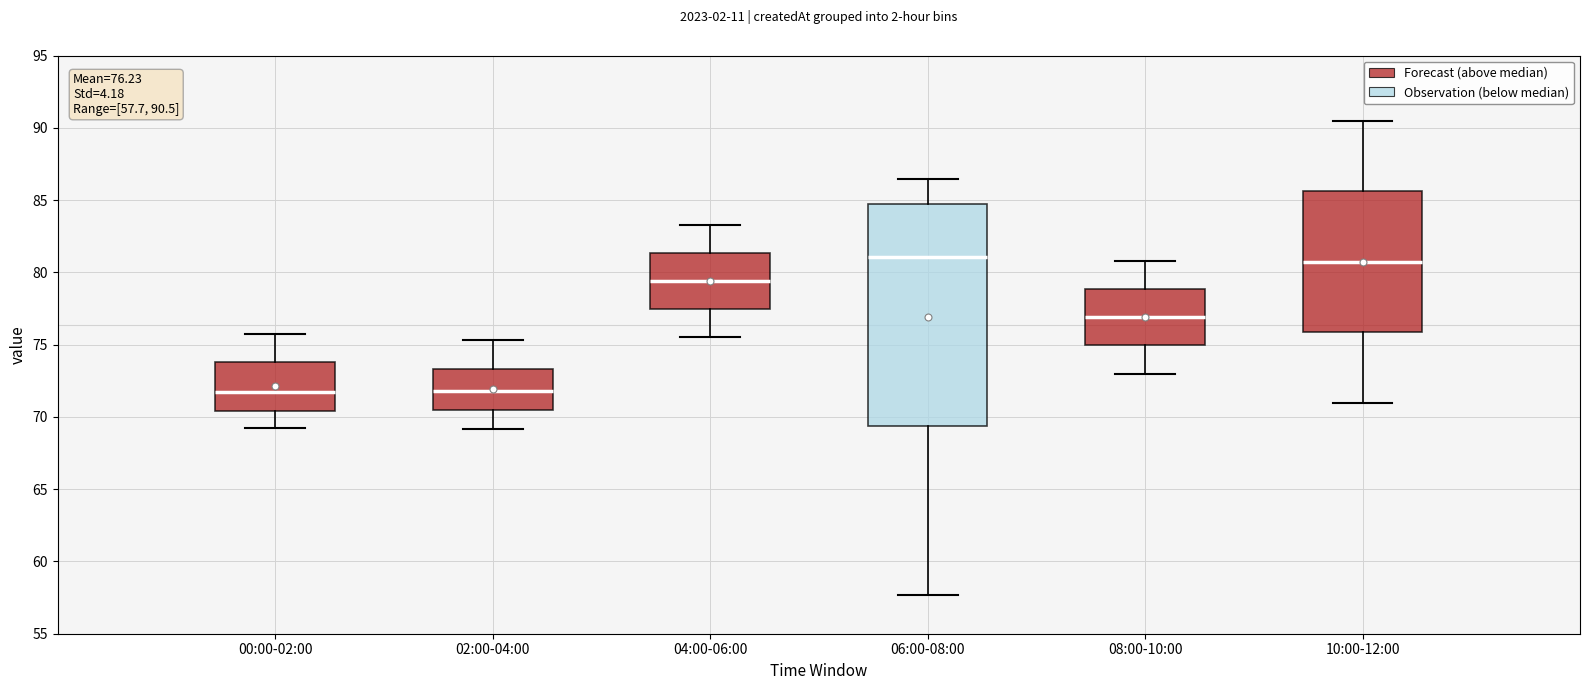

Which box is the tallest, from its lower edge to its upper edge?

06:00-08:00